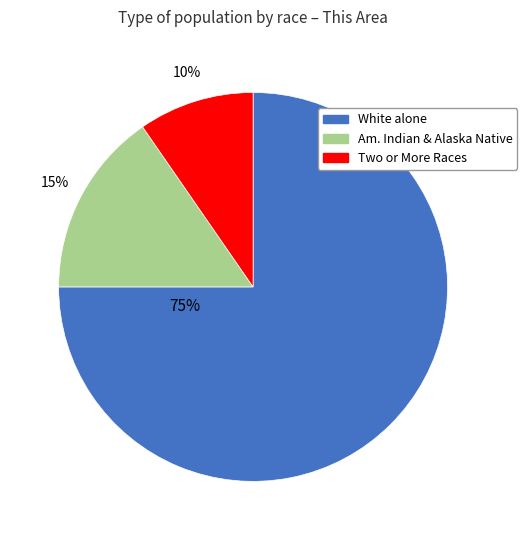

Count the number of slices in the pie.

3